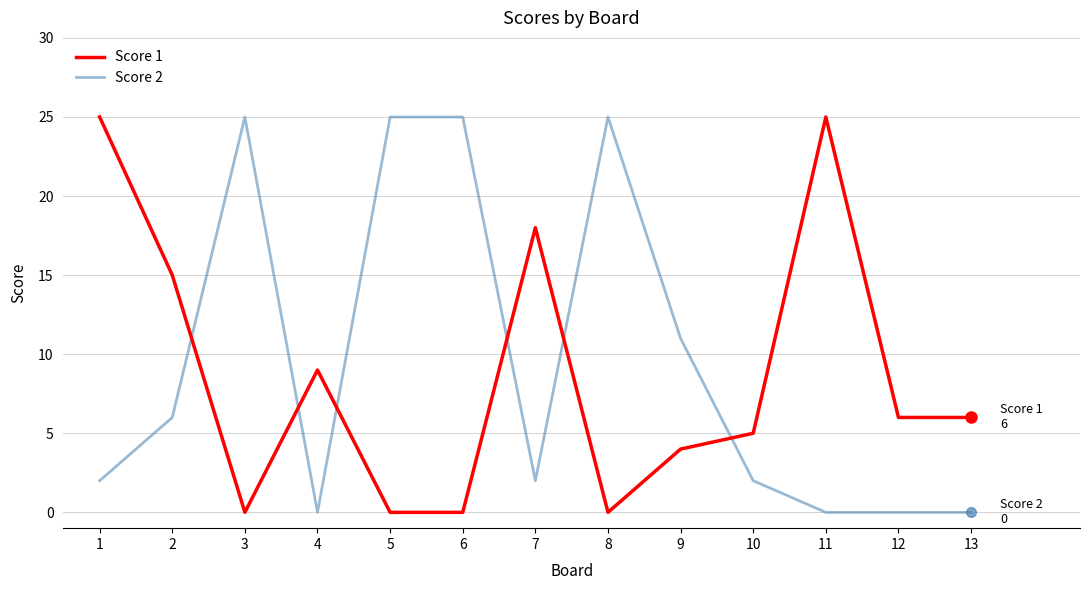

Is the value of Score 1 at 8 greater than the value of Score 2 at 1?

No